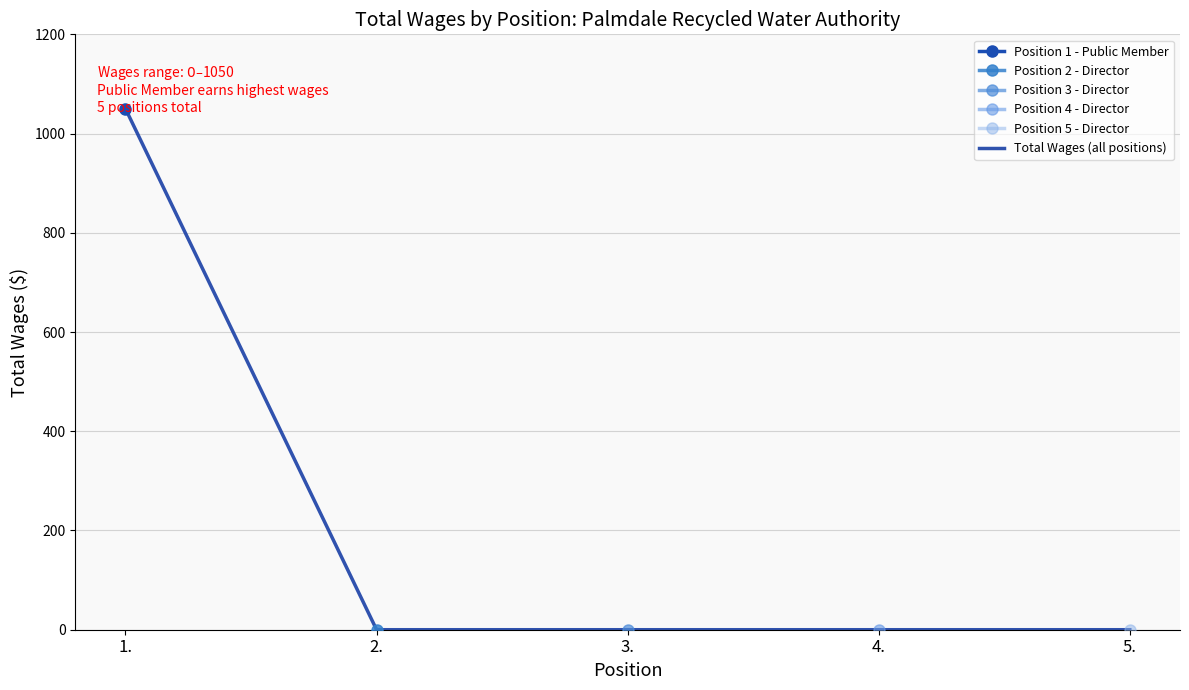

True or false: the data shows 1651 at 1..

False